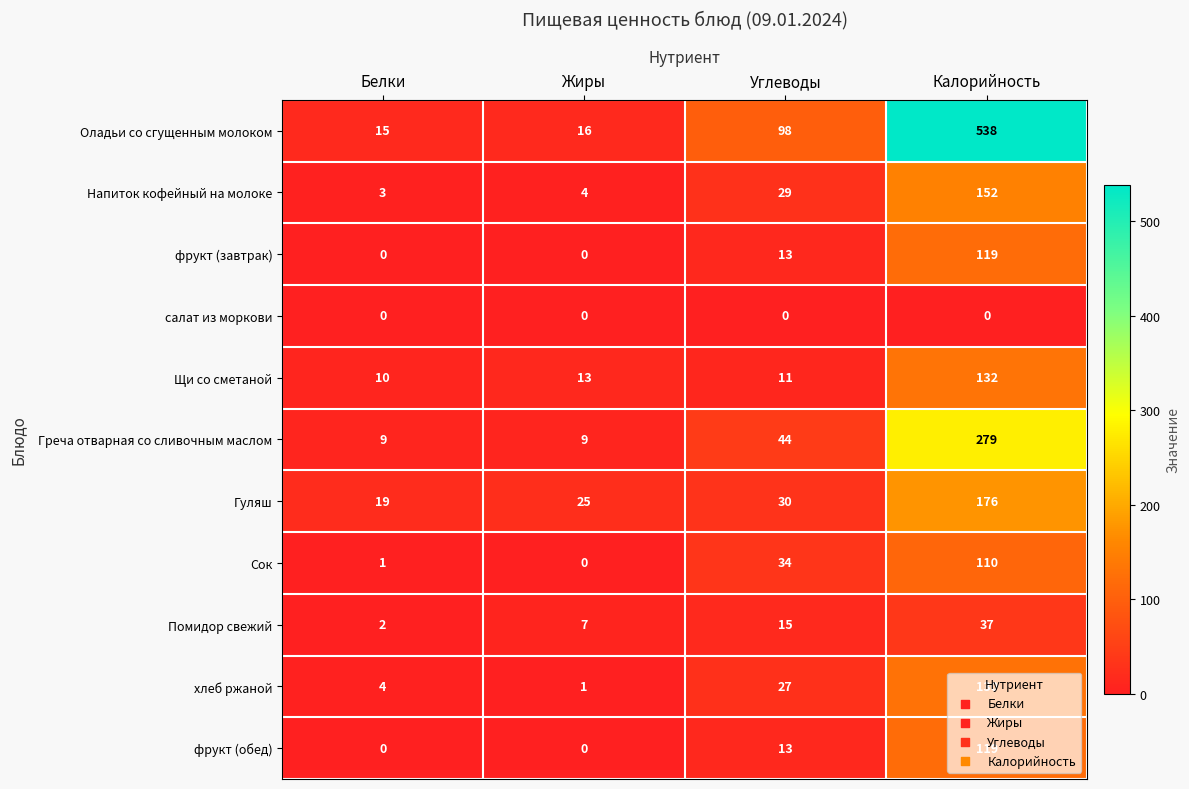

List the labels in order of Щи со сметаной value, smallest first.

Белки, Углеводы, Жиры, Калорийность